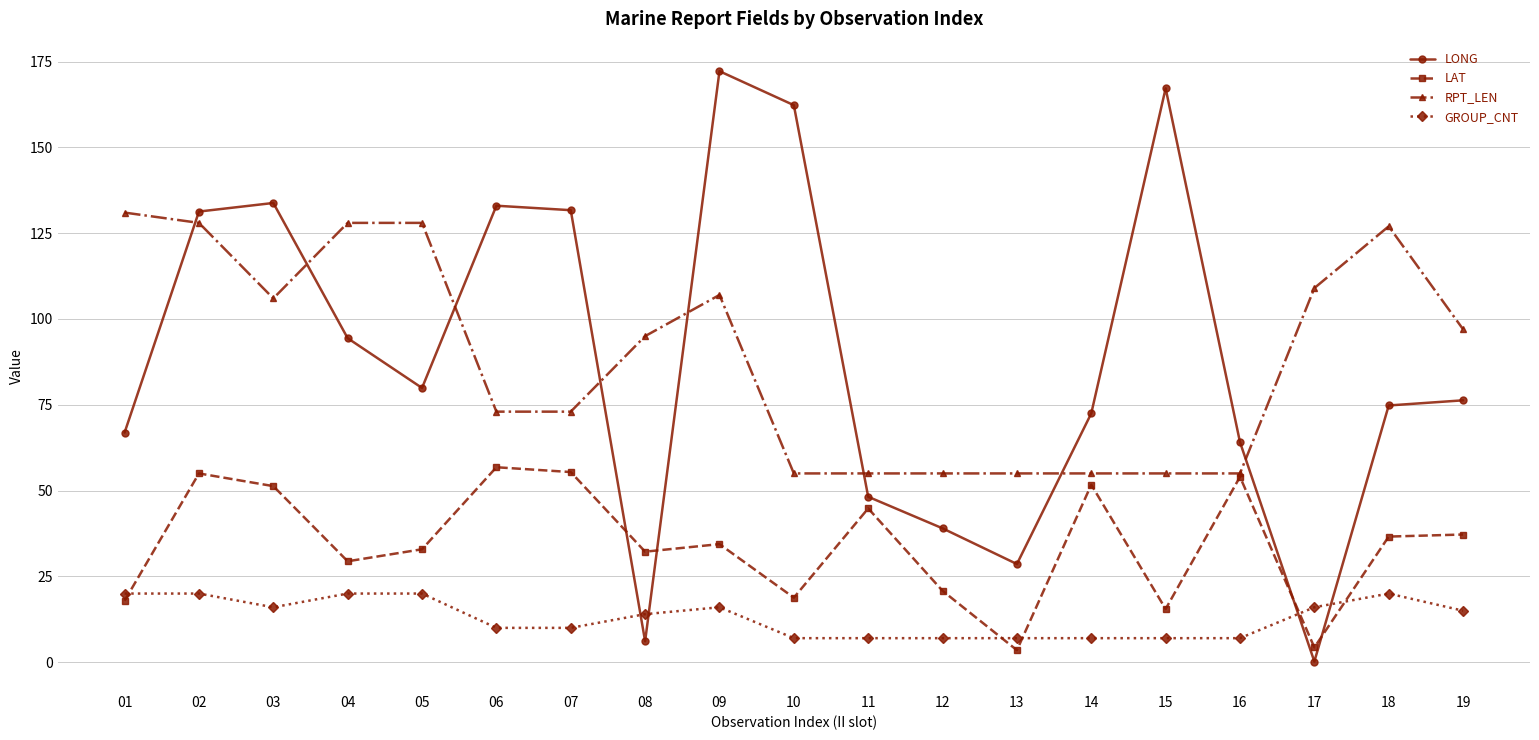

What is the average value of the LONG series?

88.6